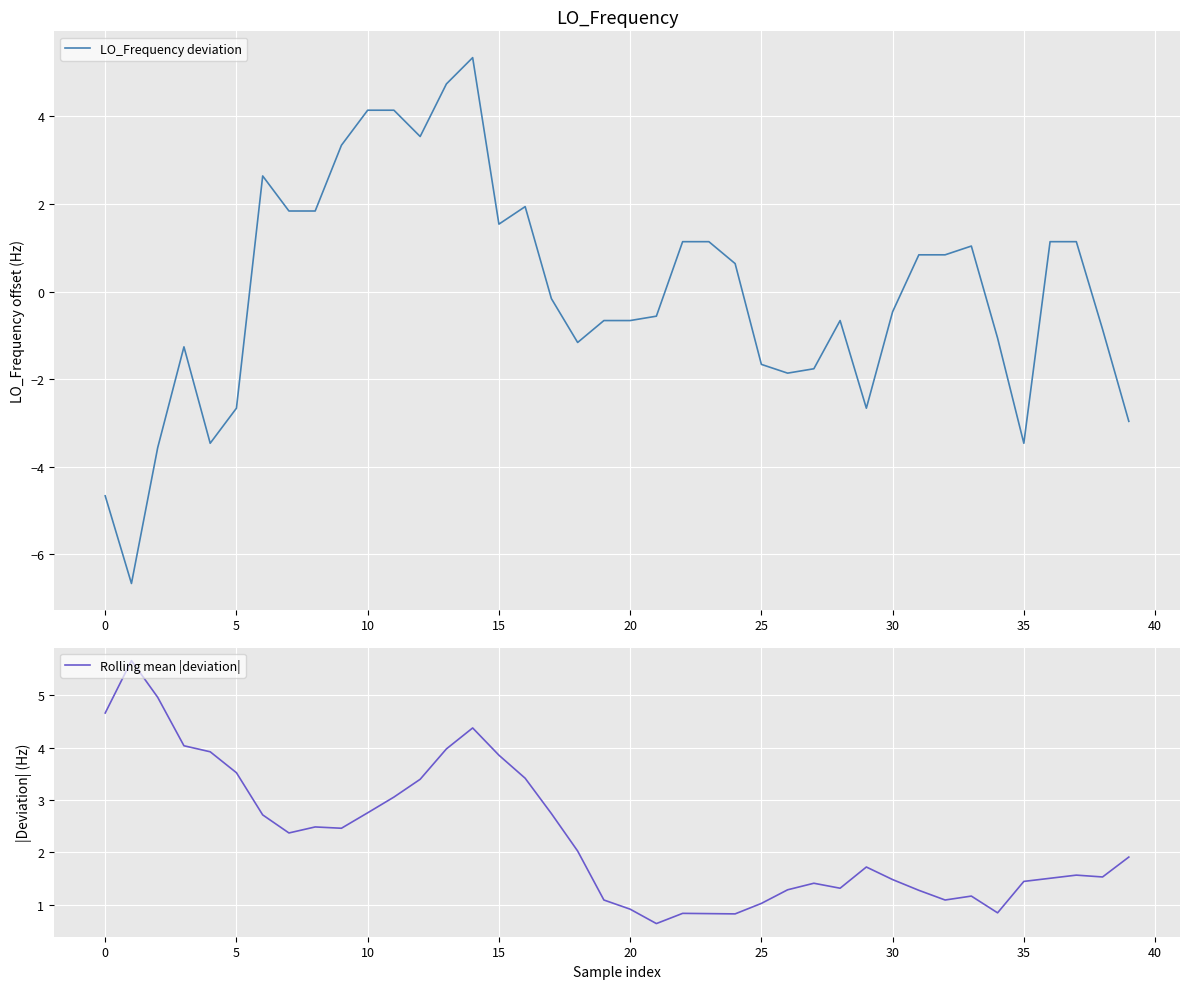

What is the value of the Rolling mean |deviation| point at the 6th from the left?

3.5